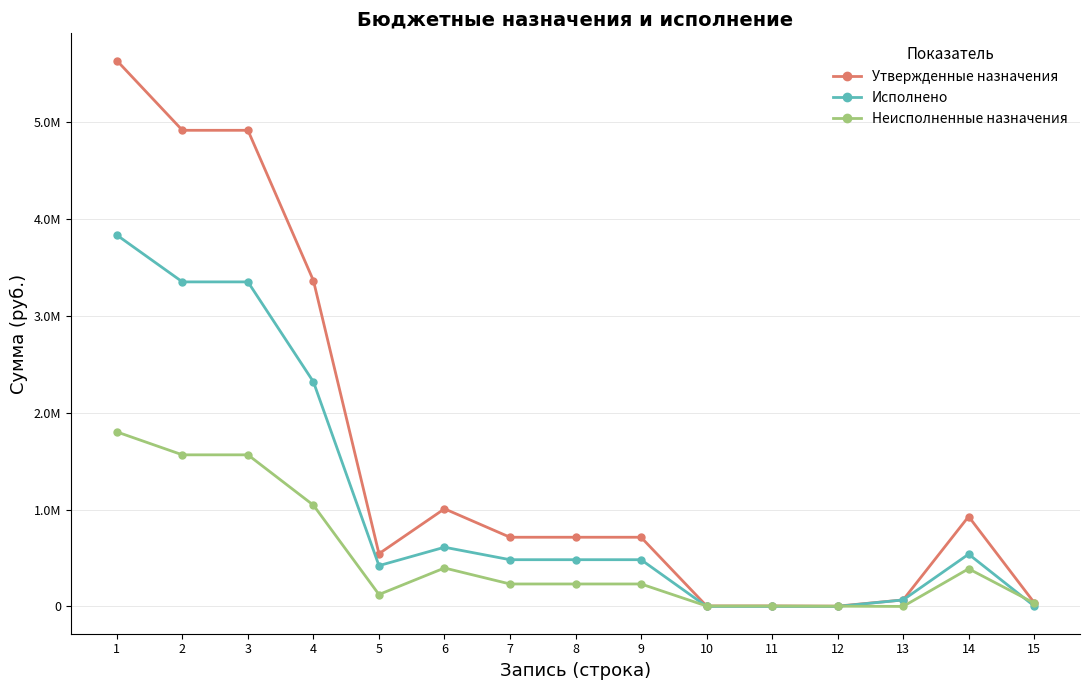

What are all the series names shown in the legend?

Утвержденные назначения, Исполнено, Неисполненные назначения